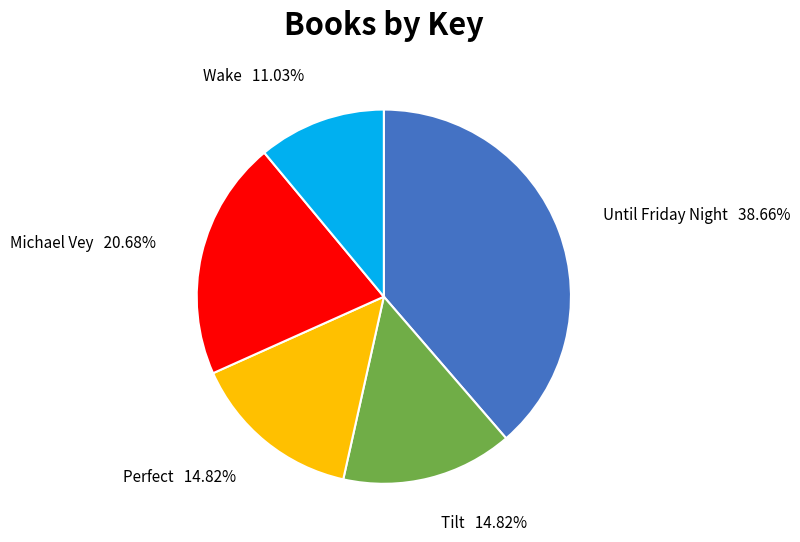

Is there a majority slice in this chart?

No